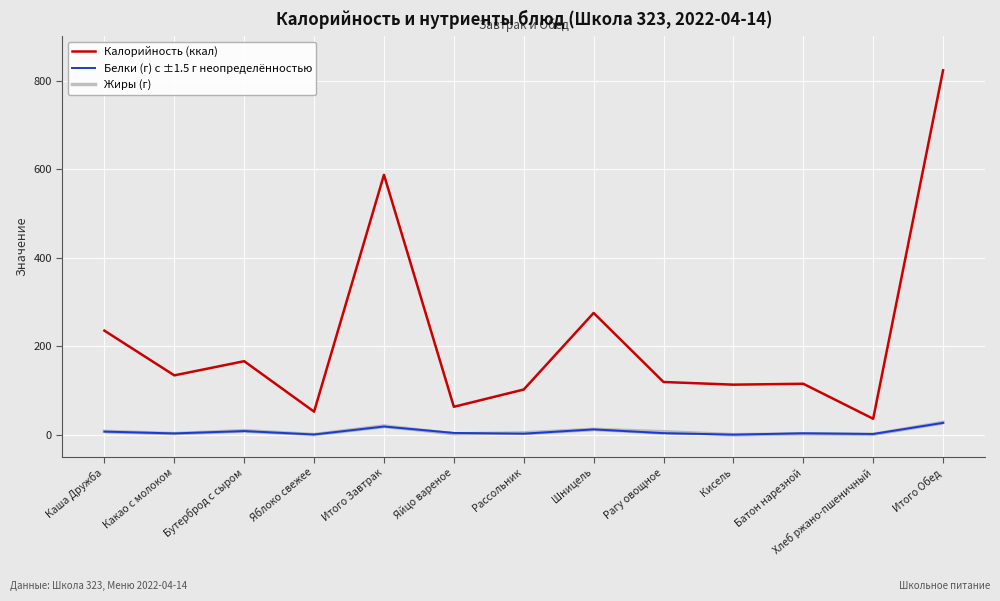

At which label is Калорийность (ккал) closest to 429?

Шницель